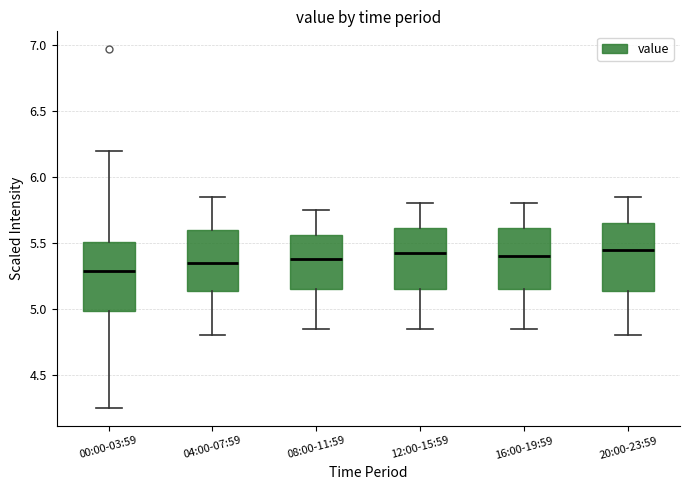

Reading left to right, read every box against the y-axis: the position of its median line, the range the box covers, and the ends of its whiskers. The values are not printed on the chart, so give them approximately, as read against the axis.

00:00-03:59: median 5.30, box 5.00 to 5.50, whiskers 4.25 to 6.20
04:00-07:59: median 5.35, box 5.15 to 5.60, whiskers 4.80 to 5.85
08:00-11:59: median 5.40, box 5.15 to 5.55, whiskers 4.85 to 5.75
12:00-15:59: median 5.45, box 5.15 to 5.60, whiskers 4.85 to 5.80
16:00-19:59: median 5.40, box 5.15 to 5.60, whiskers 4.85 to 5.80
20:00-23:59: median 5.45, box 5.15 to 5.65, whiskers 4.80 to 5.85